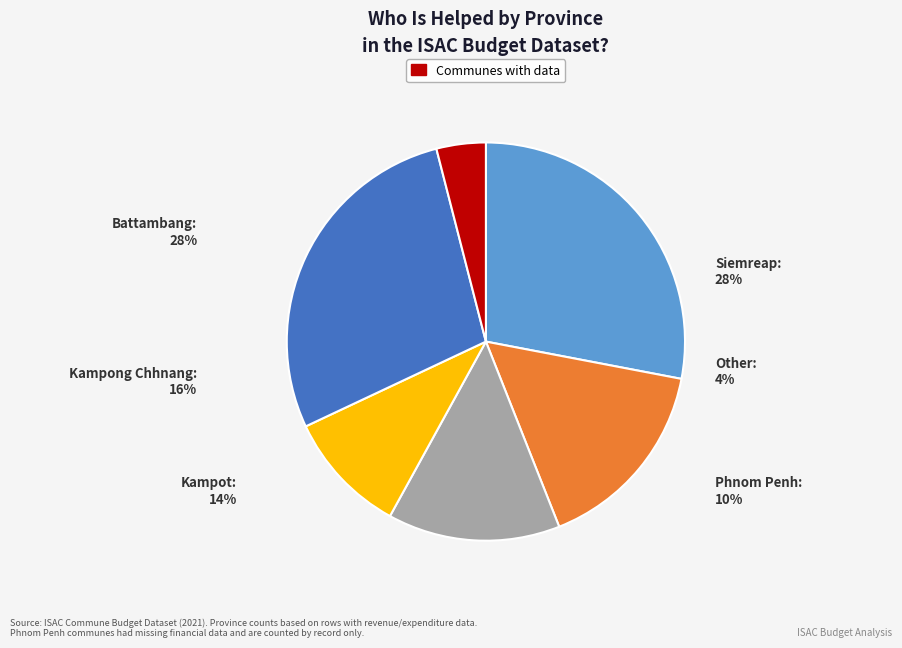

How many slices are in this pie chart?

6